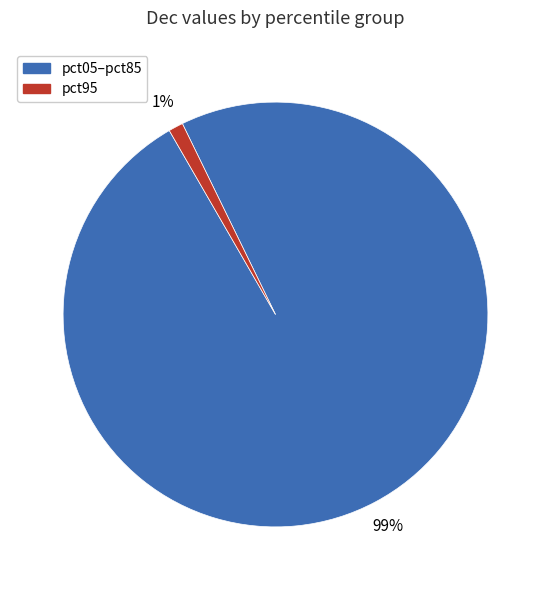

To the nearest percent, what is the average slice percentage?

50%